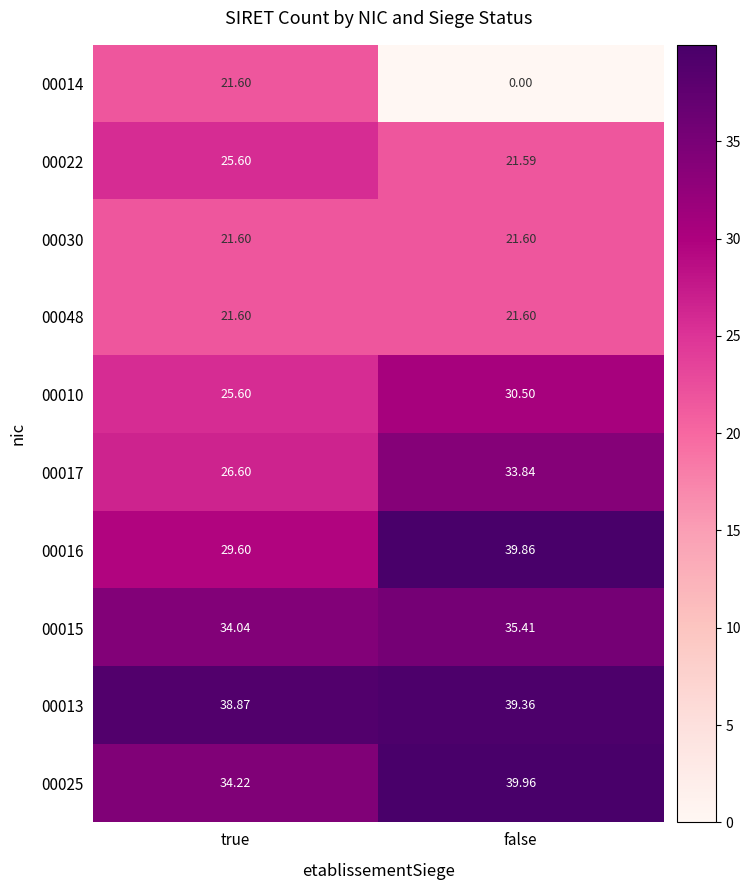

At which label does 00010 first exceed 30?

false